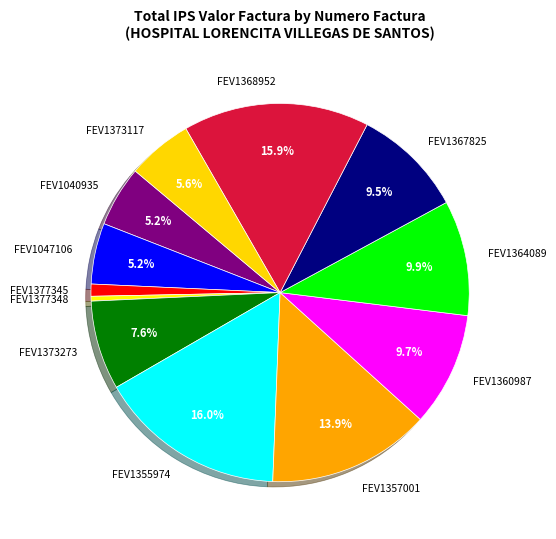

What is the smallest slice in the pie chart?

FEV1377348